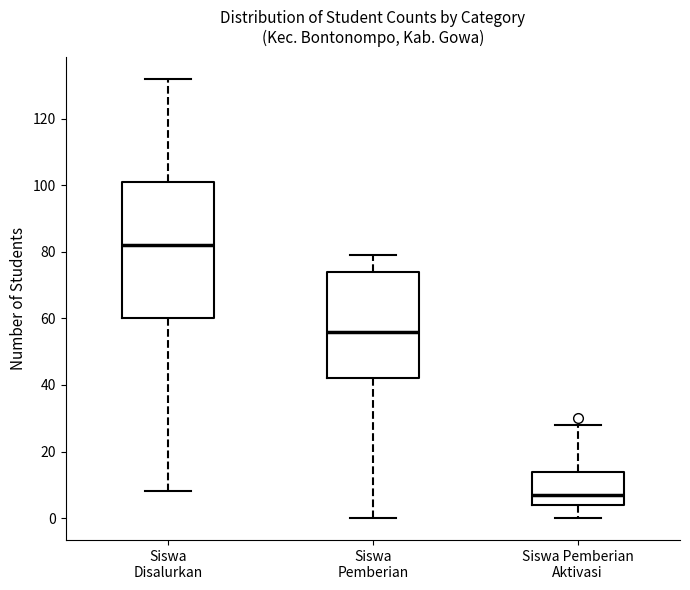

Comparing the boxes themselves (not the whiskers), which one is the tallest?

Siswa Disalurkan